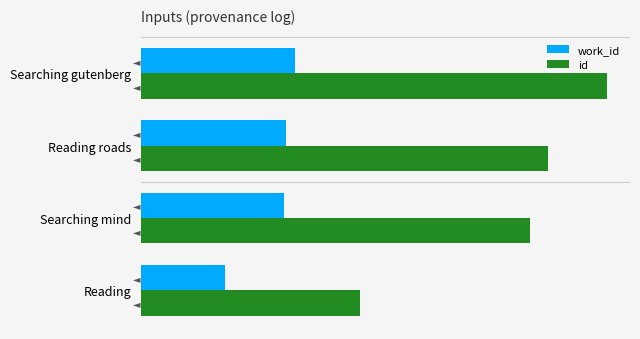

Reading right to left, transcribe all the data shown in this chart.

work_id: 7931	7470	7355	4315
id: 23941	20900	20011	11252